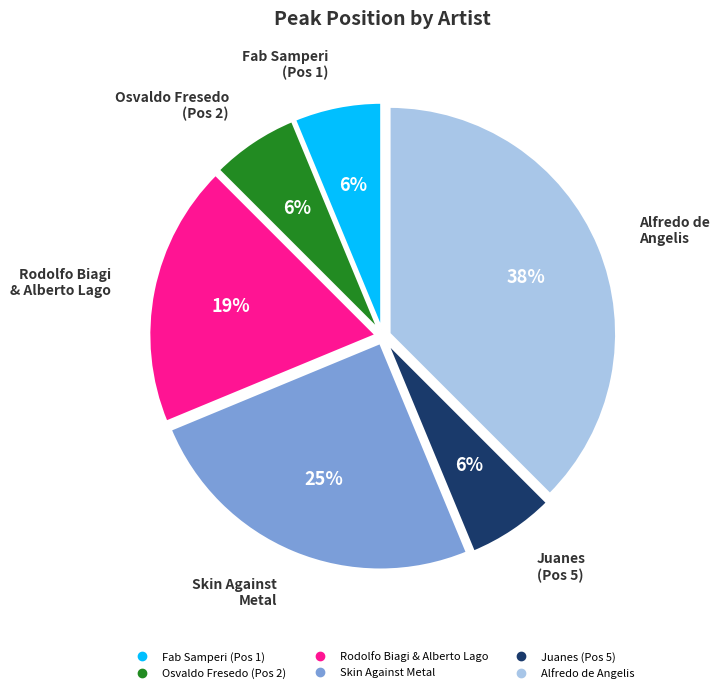

Is the sum of Skin Against Metal and Alfredo de Angelis greater than half?

Yes